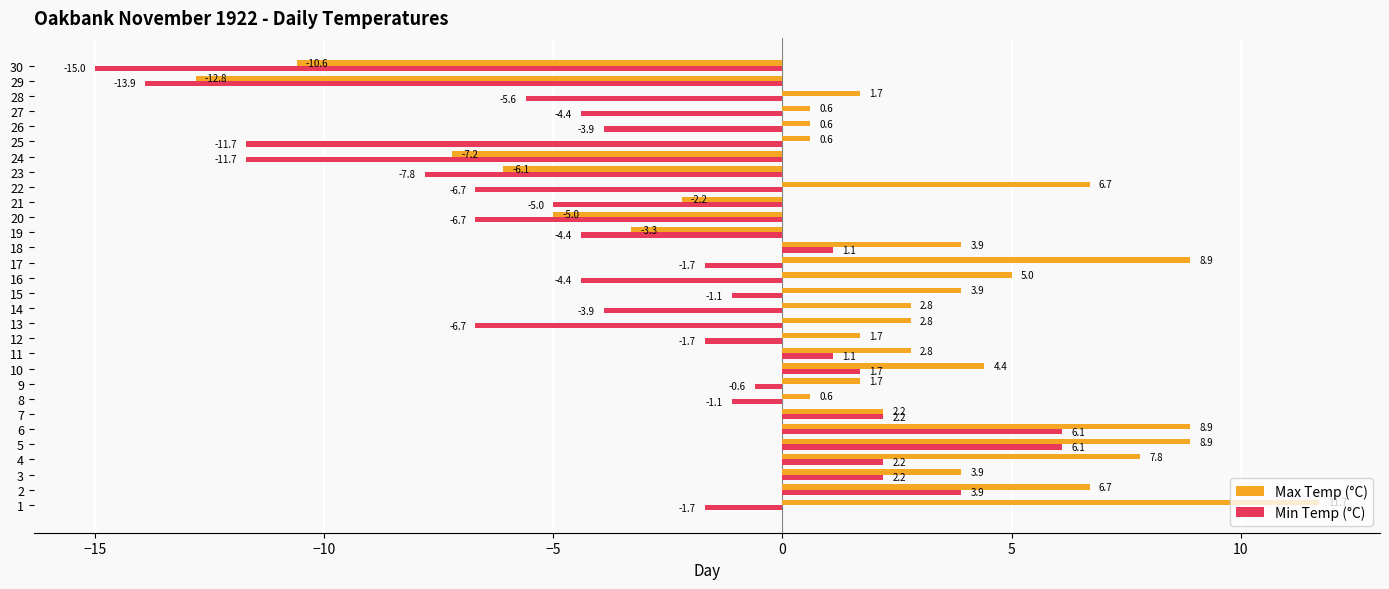

What is the difference between the Min Temp (°C) values at 14 and 9?

3.3